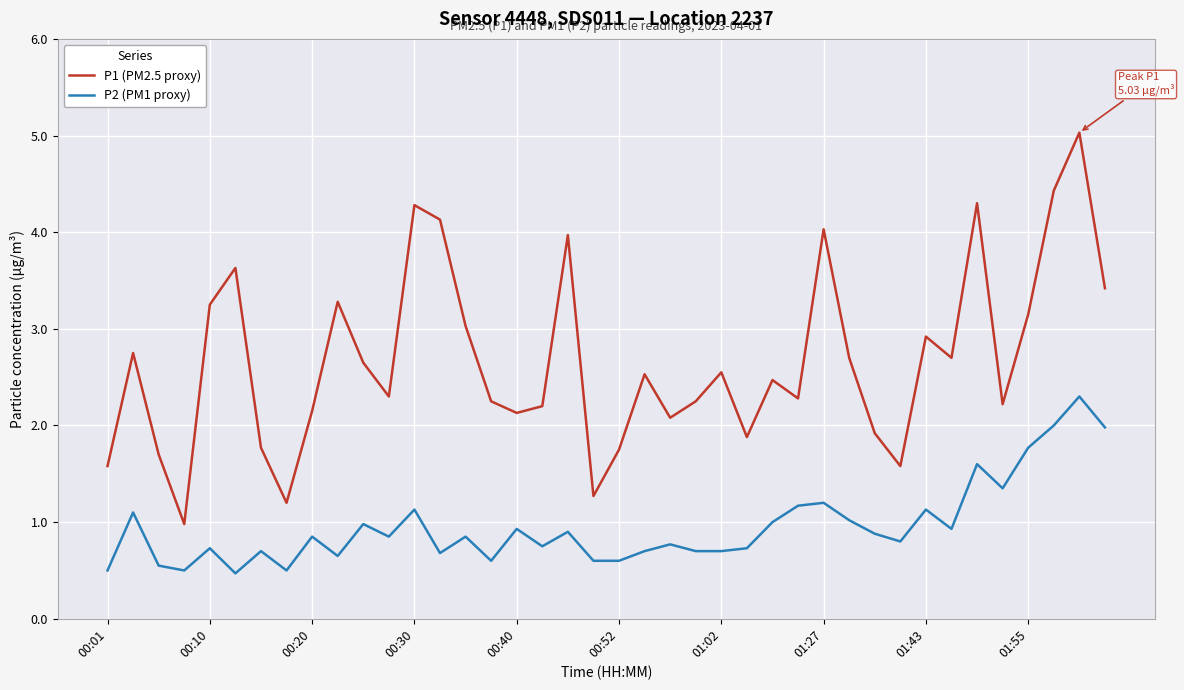

True or false: P1 (PM2.5 proxy) and P2 (PM1 proxy) cross at least once.

False